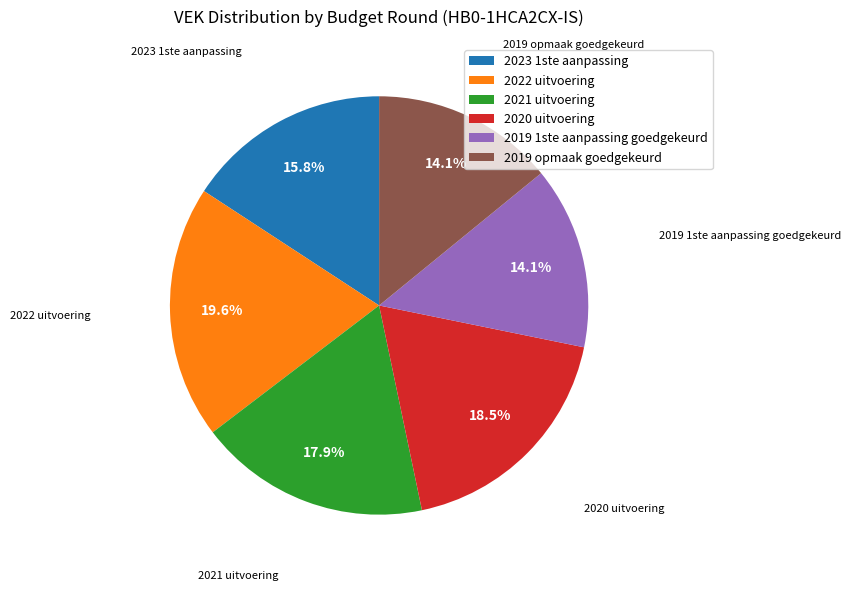

What percentage is the 2019 opmaak goedgekeurd slice, to the nearest percent?

14%